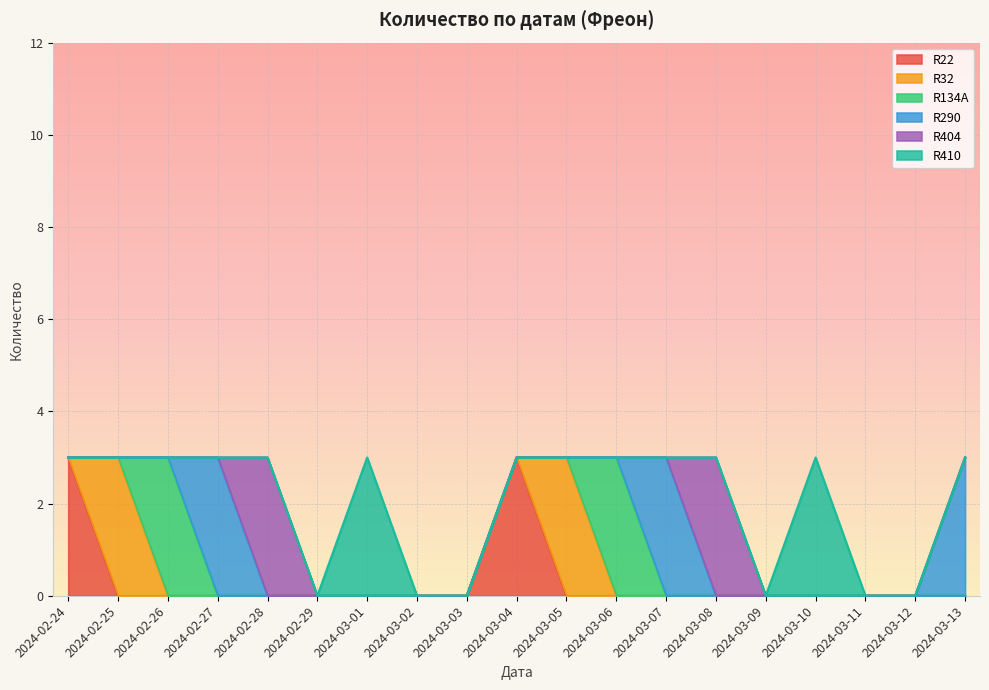

What is the spread (max minus min) of values at 2024-02-28?

3